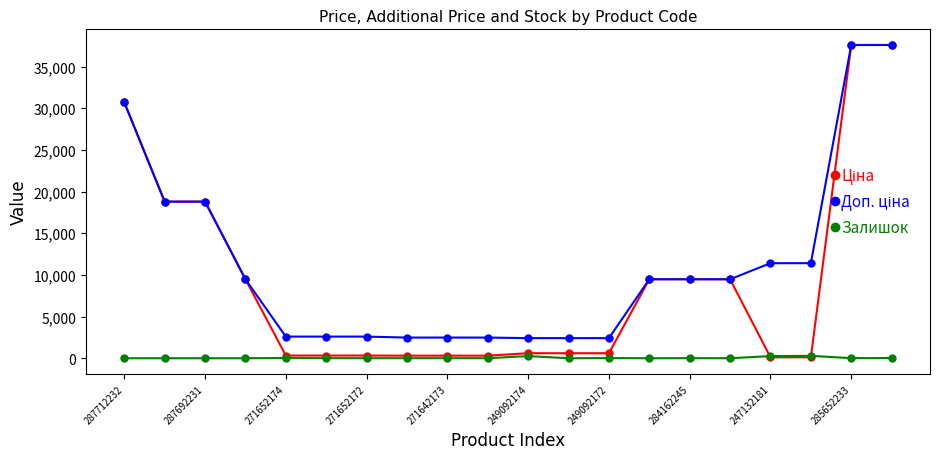

What is the lowest value of the Доп. ціна series?

2414.8